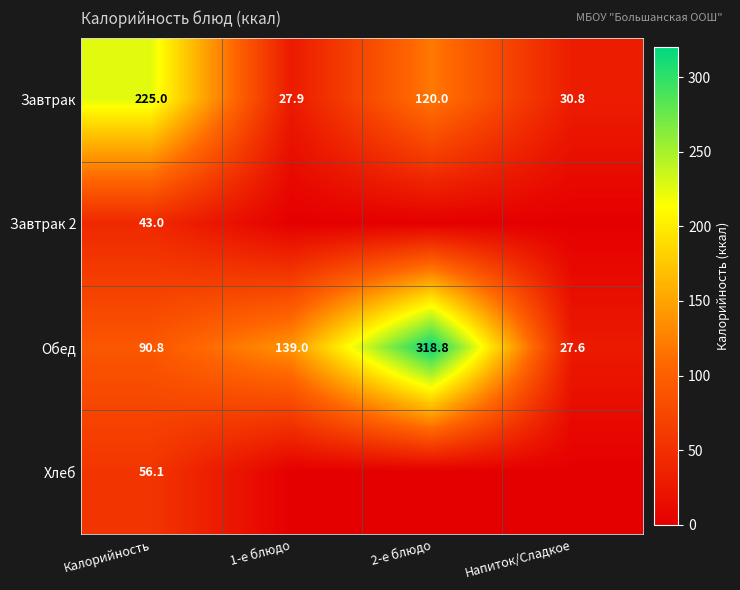

The Завтрак series shows 30.8 at Напиток/Сладкое. True or false?

True